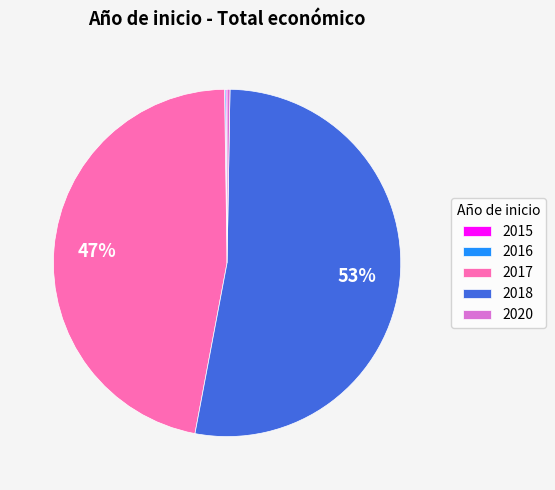

Which slice is the largest?

2018